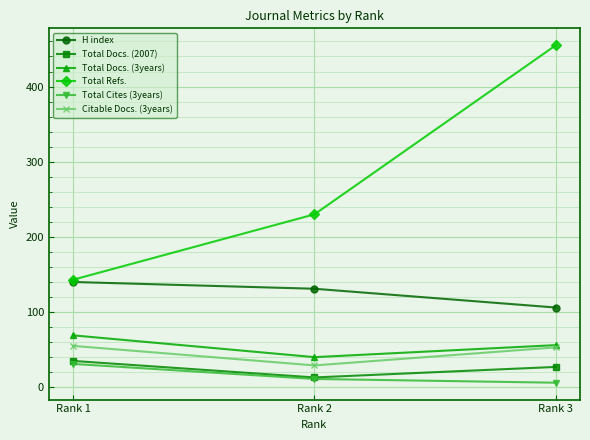

At how many categories does at least one series exceed 107?

3